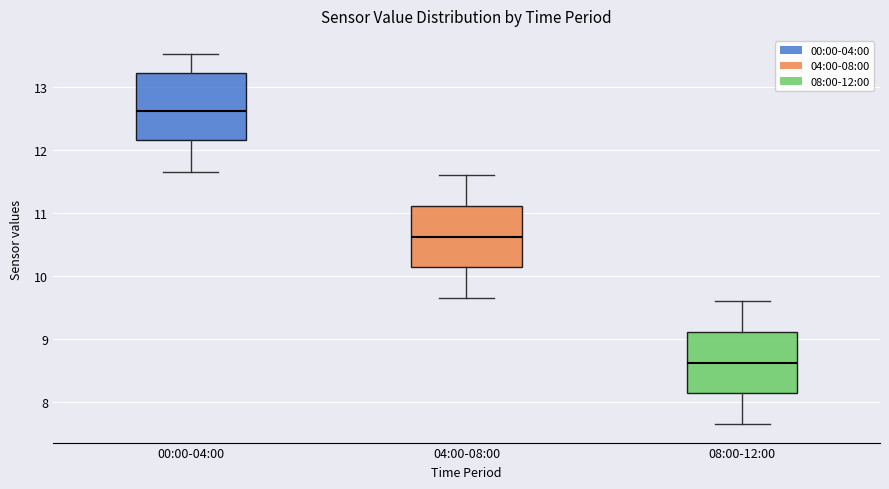

Which box's median line is the highest?

00:00-04:00